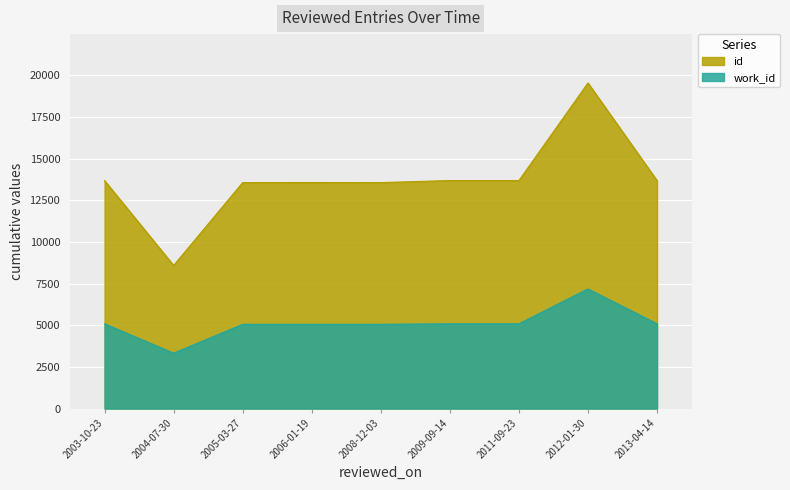

What is the minimum value for work_id?

3324